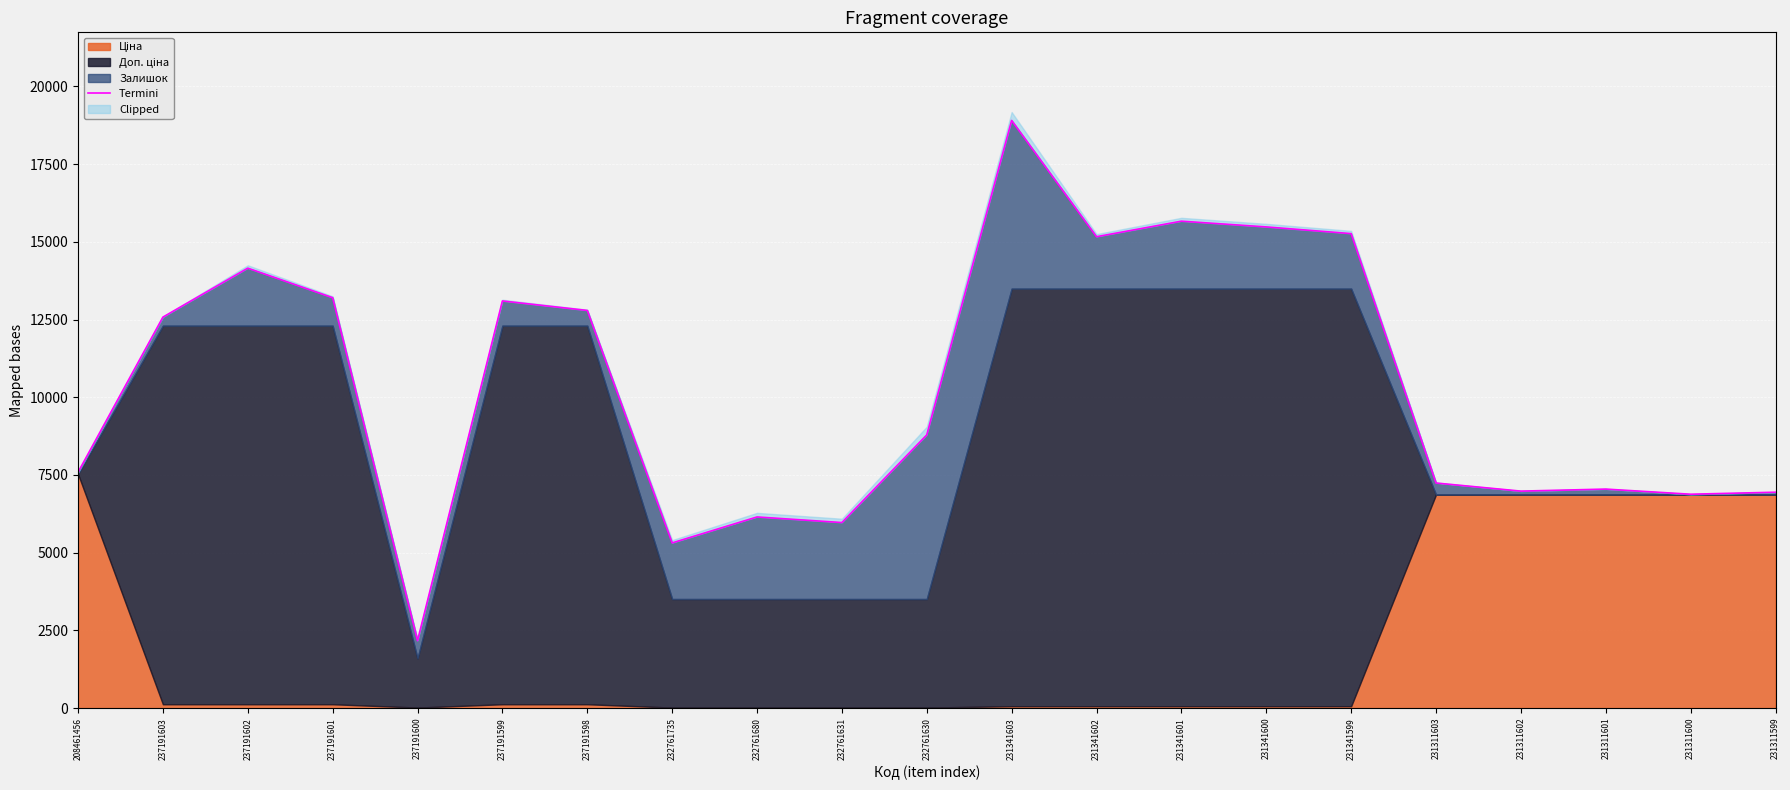

Which category has the highest value across all series?

231341603